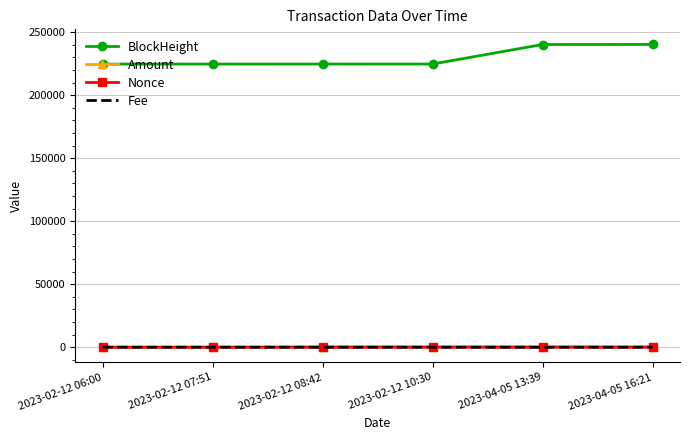

True or false: BlockHeight has a value of 224636.0 at 2023-02-12 06:00.

True